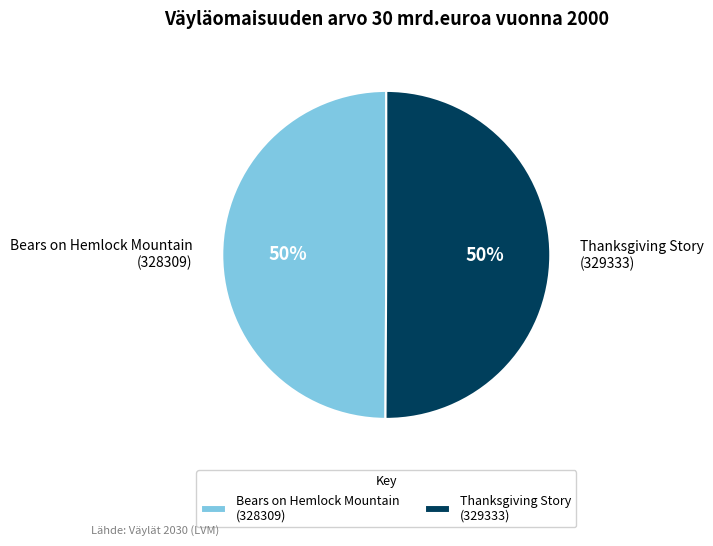

How many slices are in this pie chart?

2